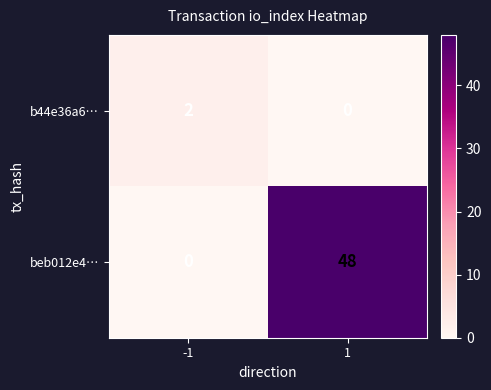

List the labels in order of b44e36a6… value, smallest first.

1, -1